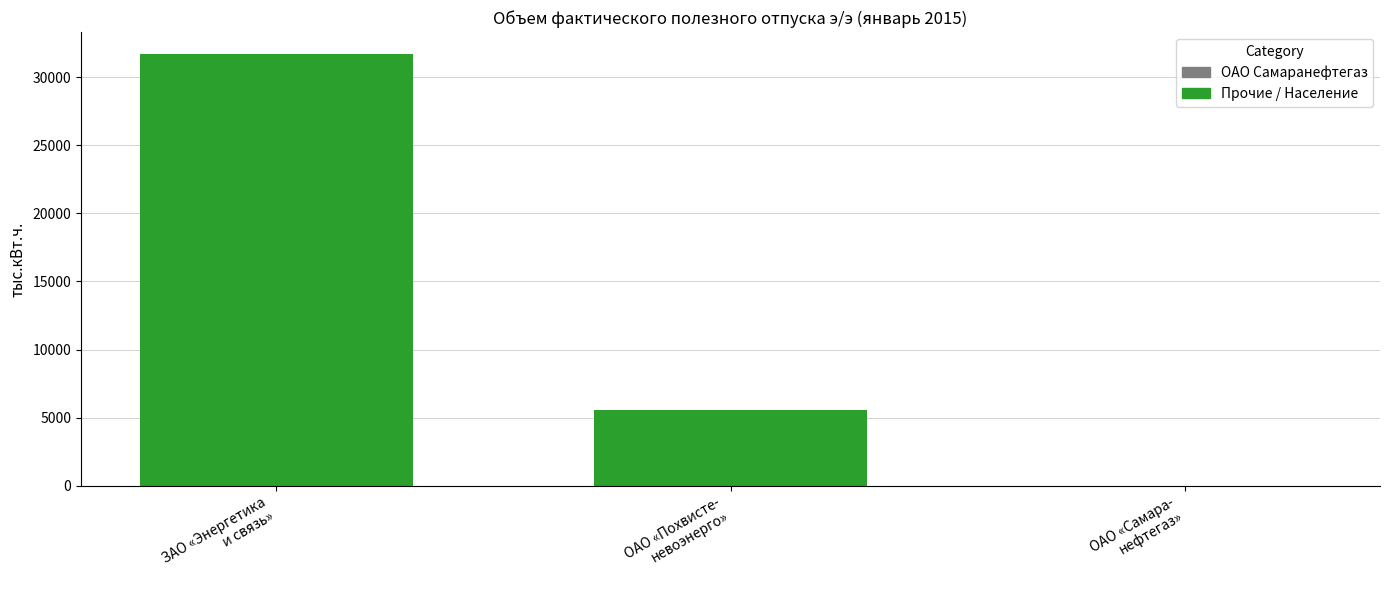

What is the sum of the values at ЗАО «Энергетика
и связь» and ОАО «Самара-
нефтегаз»?

31731.2